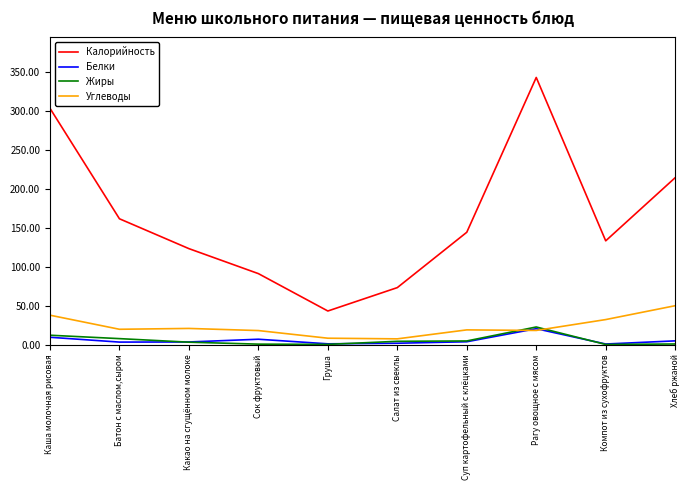

What is the spread (max minus min) of values at Груша?

42.8